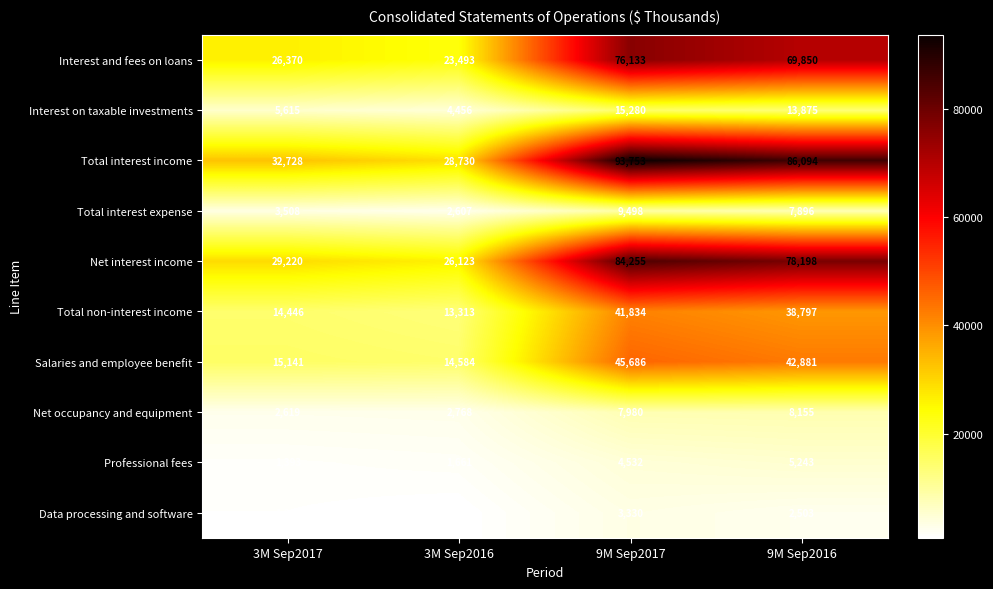

What is the sum of the Net interest income values at 3M Sep2016 and 3M Sep2017?

55343